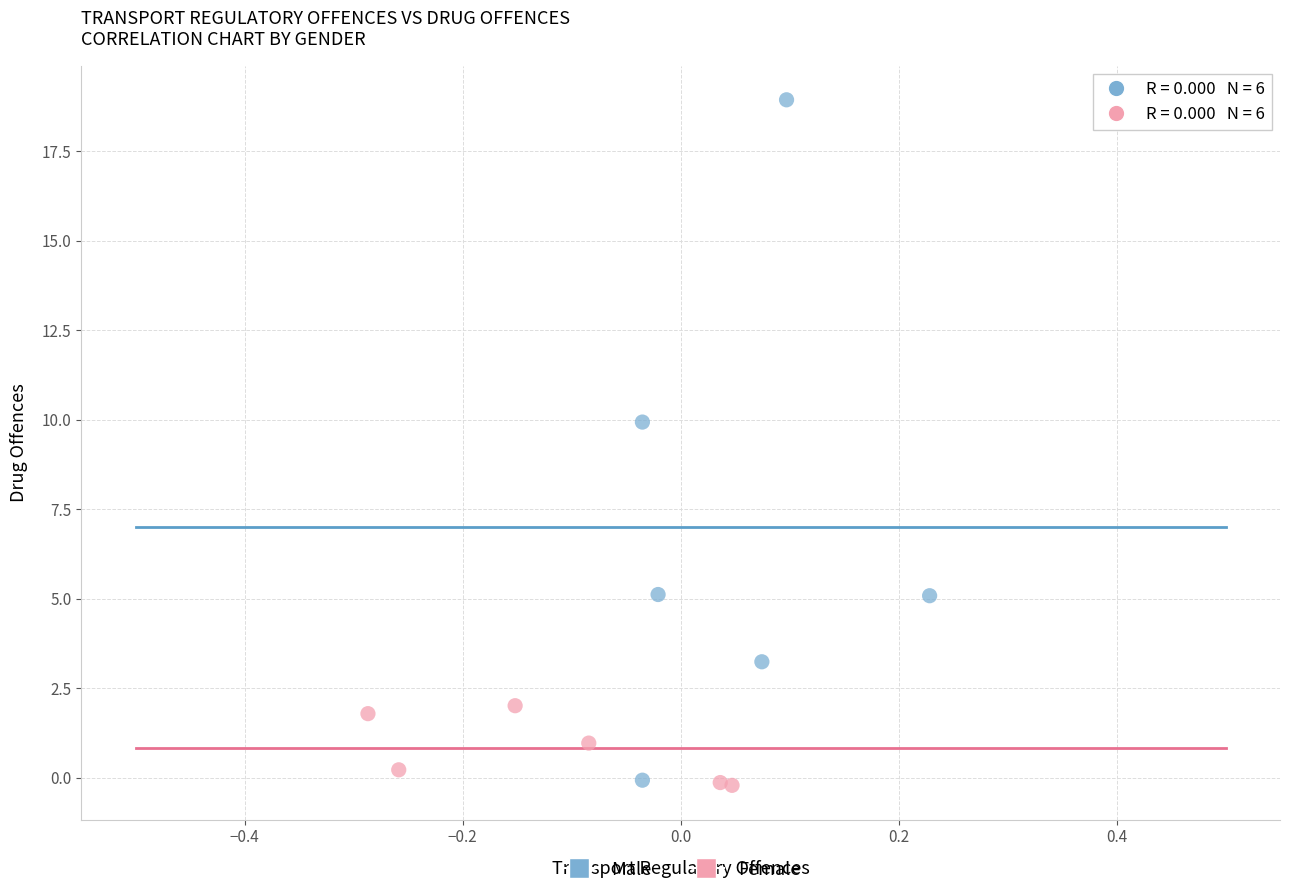

Which series has the largest Y range (max minus min)?

Male